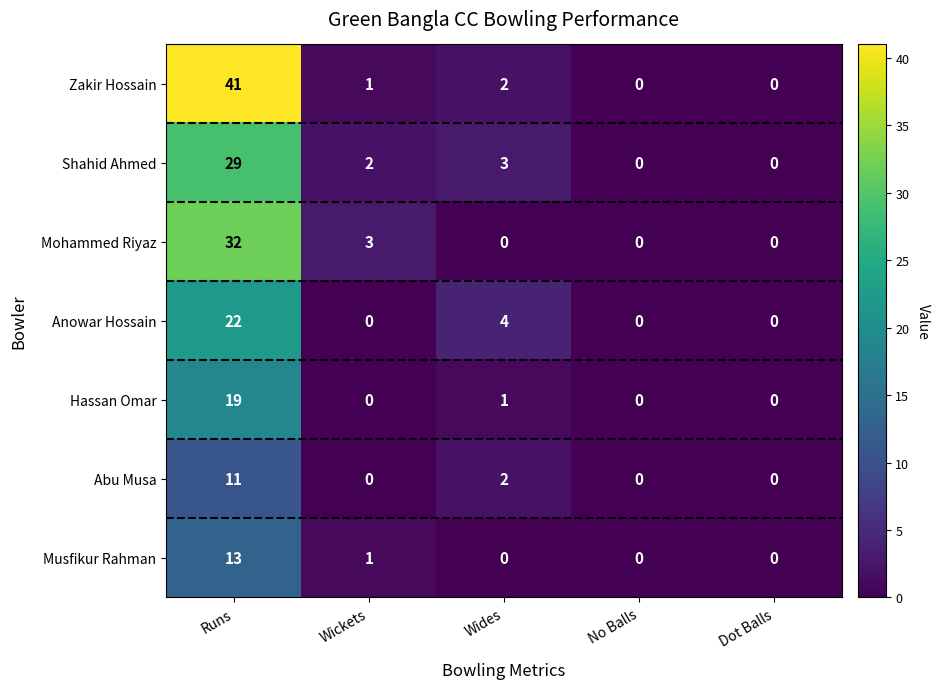

Which series has the widest spread of values?

Zakir Hossain